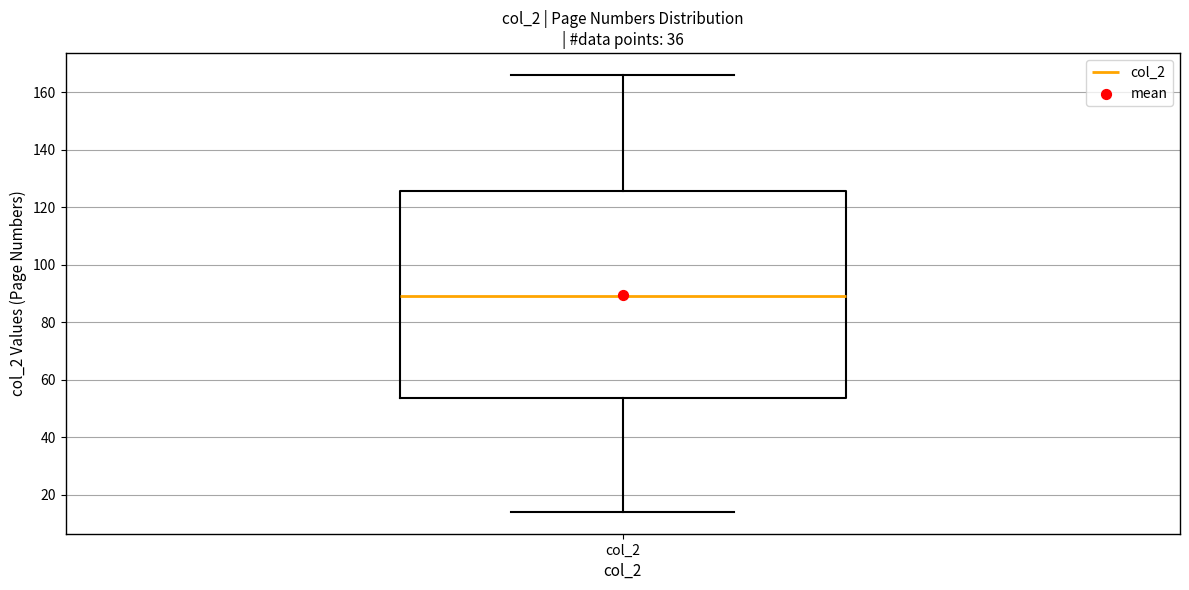

Transcribe this box plot: give where the median line is, the range the box spans, and where the two whiskers end, as read against the y-axis. The values are not printed on the chart, so give them approximately, as read against the axis.

median 90, box 54 to 126, whiskers 14 to 166